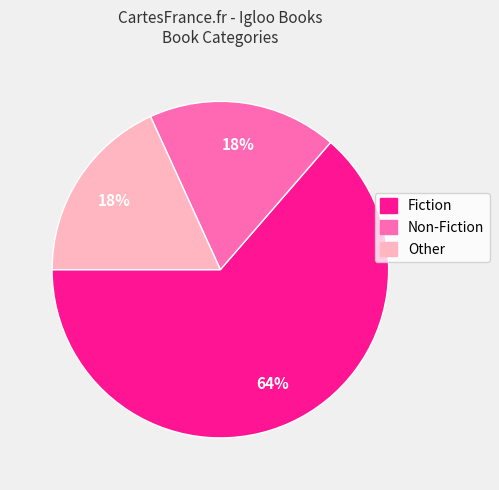

To the nearest percent, what is the average slice percentage?

33%